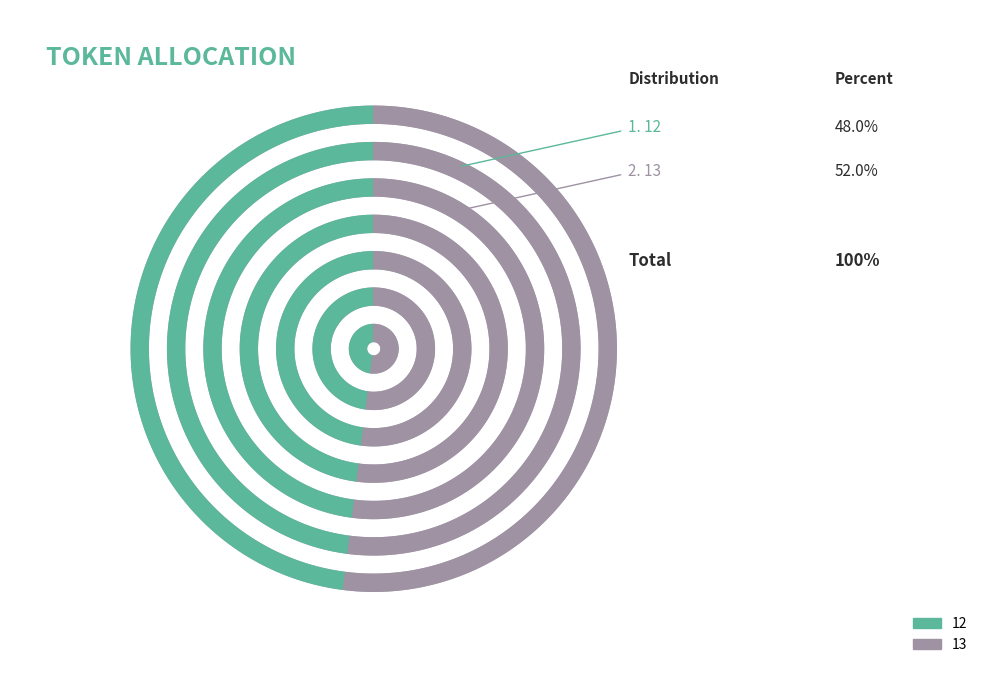

To the nearest percent, what percentage of the pie is 13?

52%